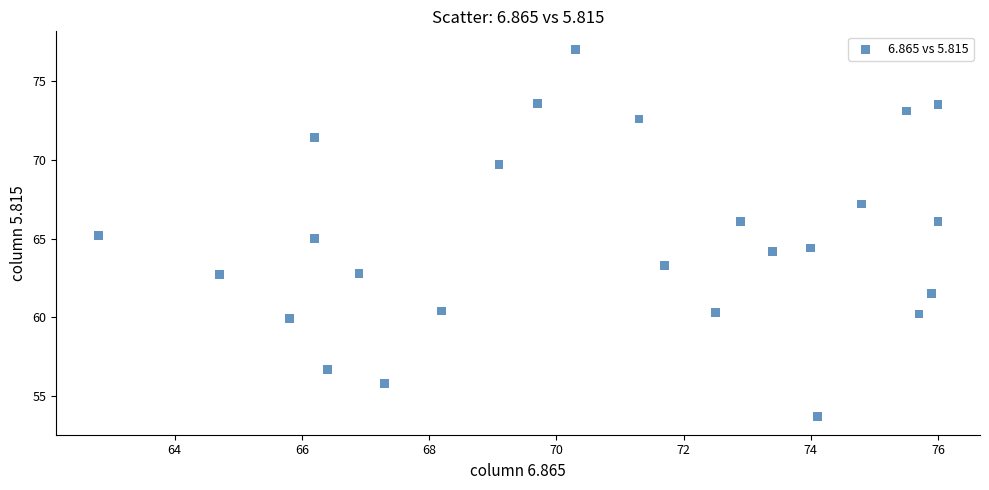

What is the range of X values (max minus min)?

13.2